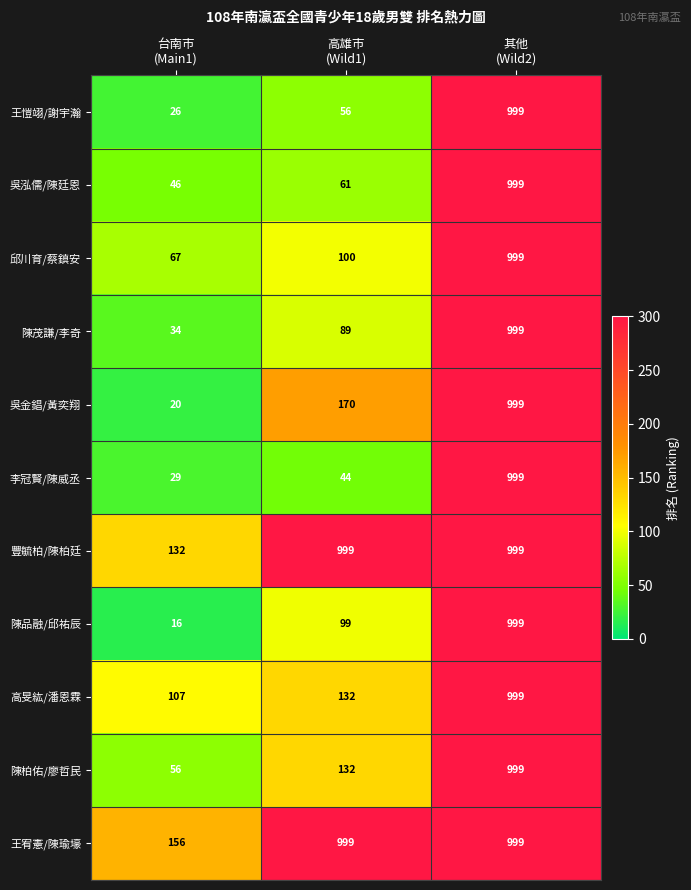

What is the total value across all series at 台南市
(Main1)?

689